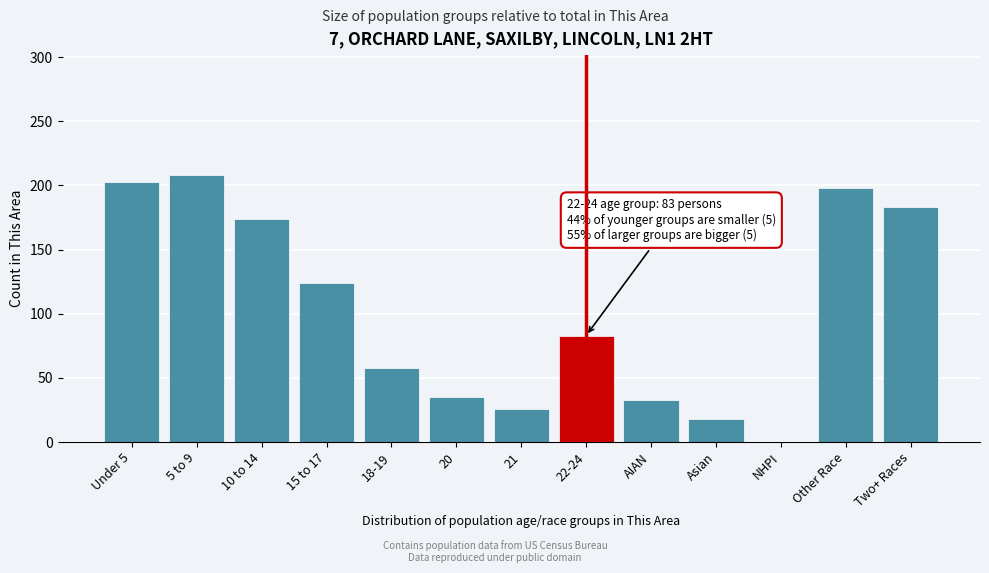

Reading left to right, list all the values displayed in this chart.

Under 5=203	5 to 9=208	10 to 14=174	15 to 17=124	18-19=58	20=35	21=26	22-24=83	AIAN=33	Asian=18	NHPI=0	Other Race=198	Two+ Races=183